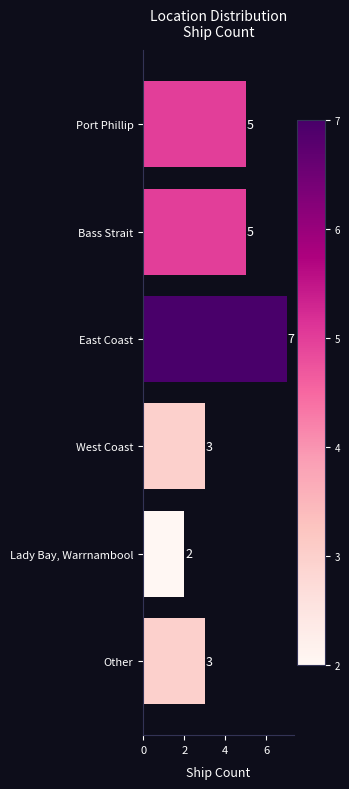

Reading top to bottom, transcribe all the data shown in this chart.

5	5	7	3	2	3